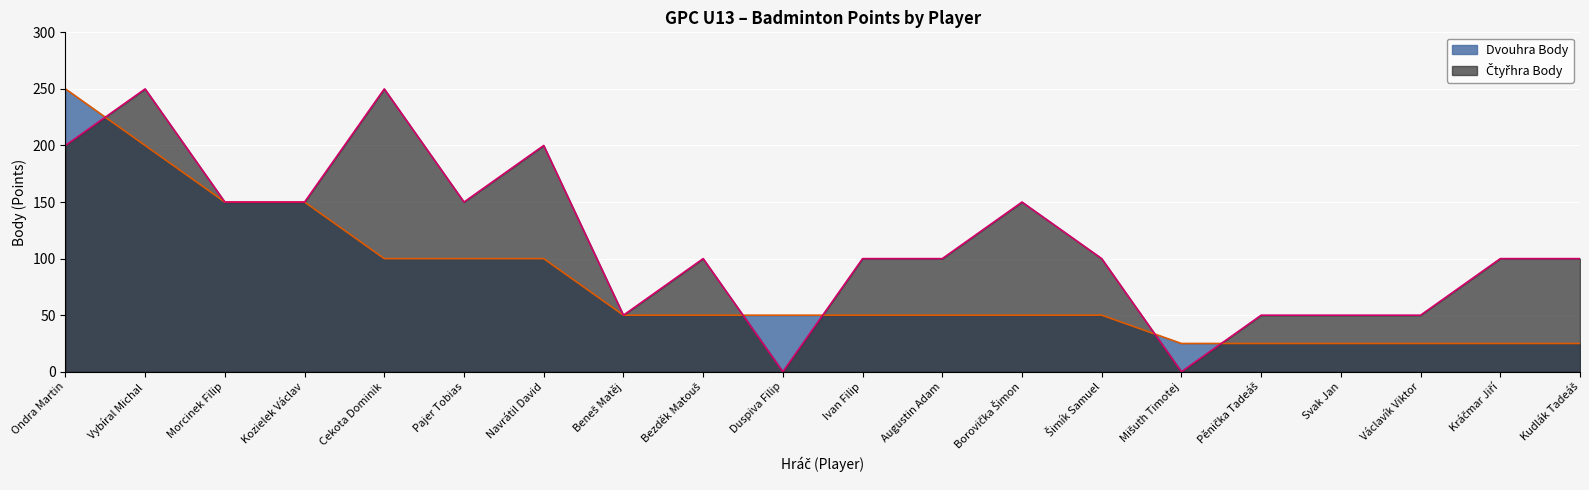

What is the label of the 2nd point from the left?

Vybíral Michal